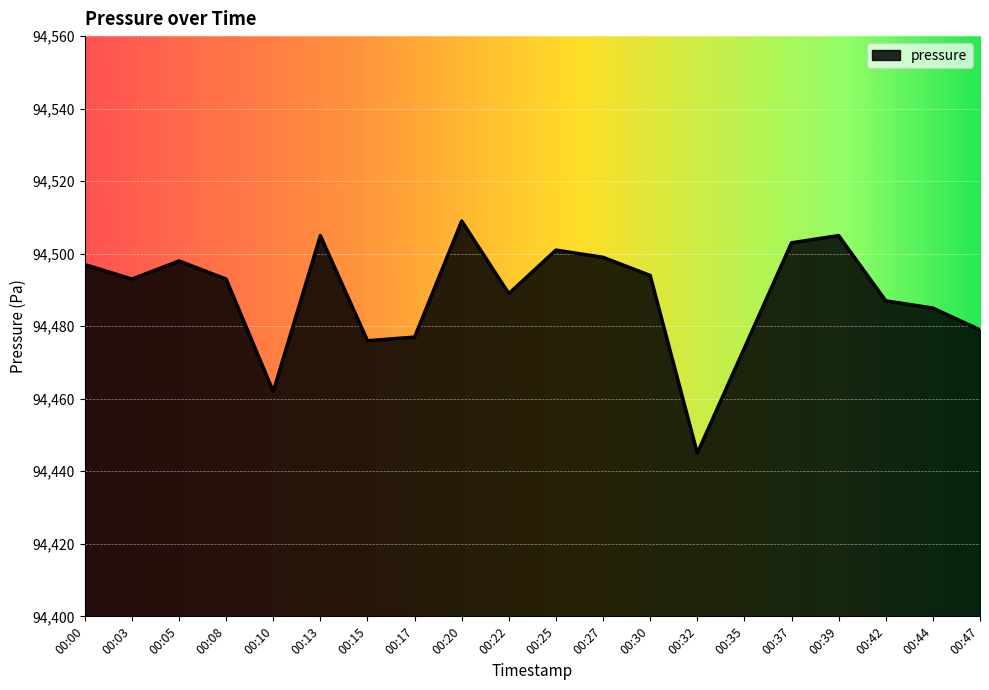

What is the change in value from 00:15 to 00:39?

+29